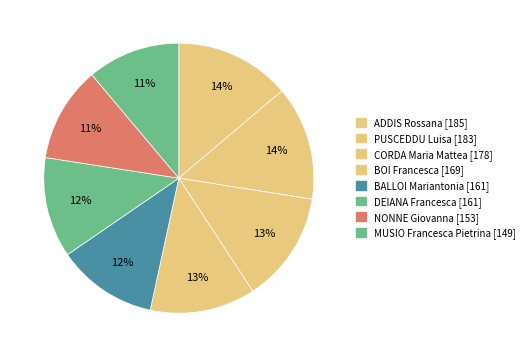

Which slice is the smallest?

MUSIO Francesca Pietrina